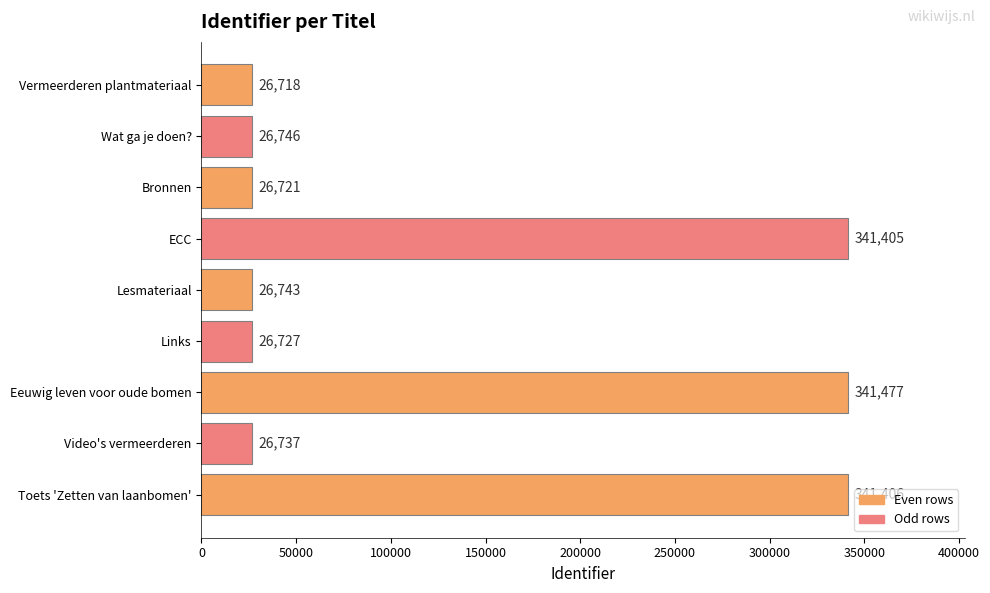

The value at Eeuwig leven voor oude bomen is 341477. True or false?

True